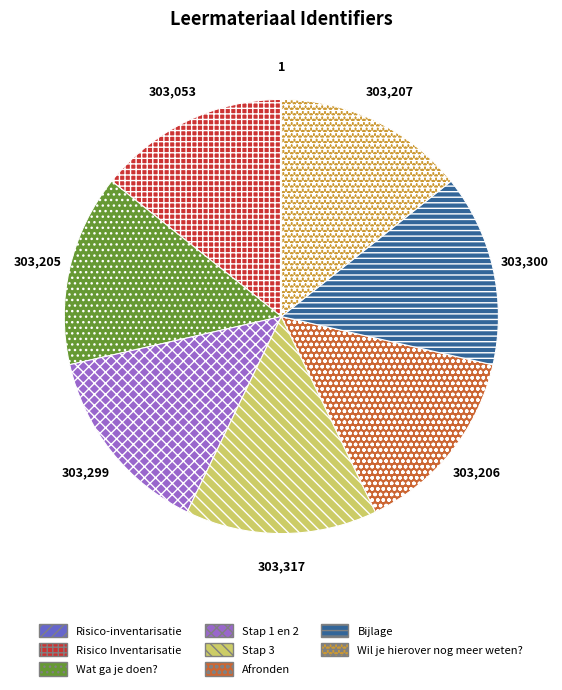

Do Afronden and Risico Inventarisatie together represent more than half of the pie?

No